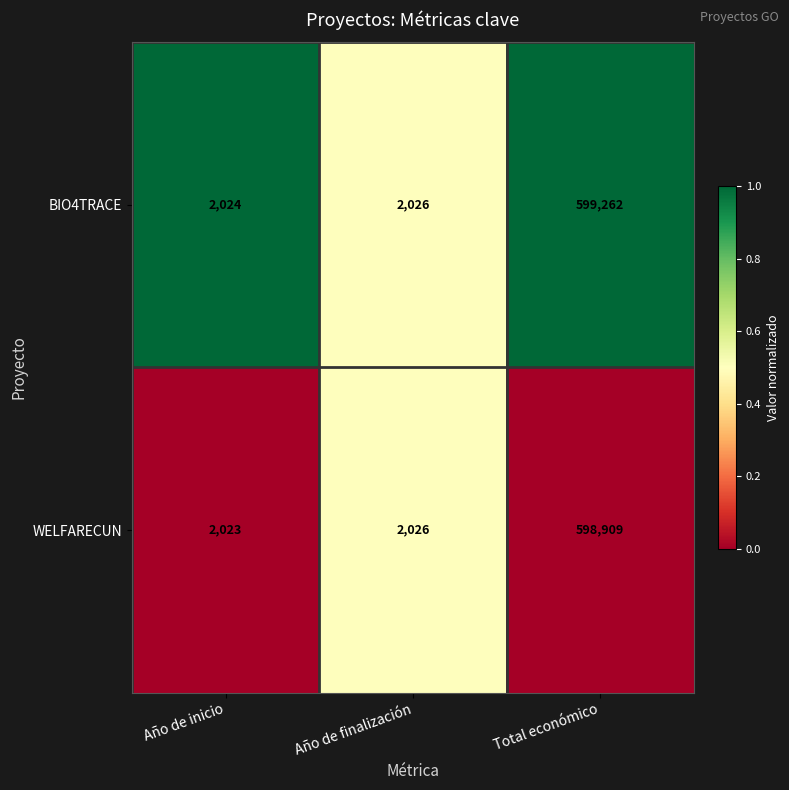

The value of WELFARECUN at Total económico is 598909. True or false?

True